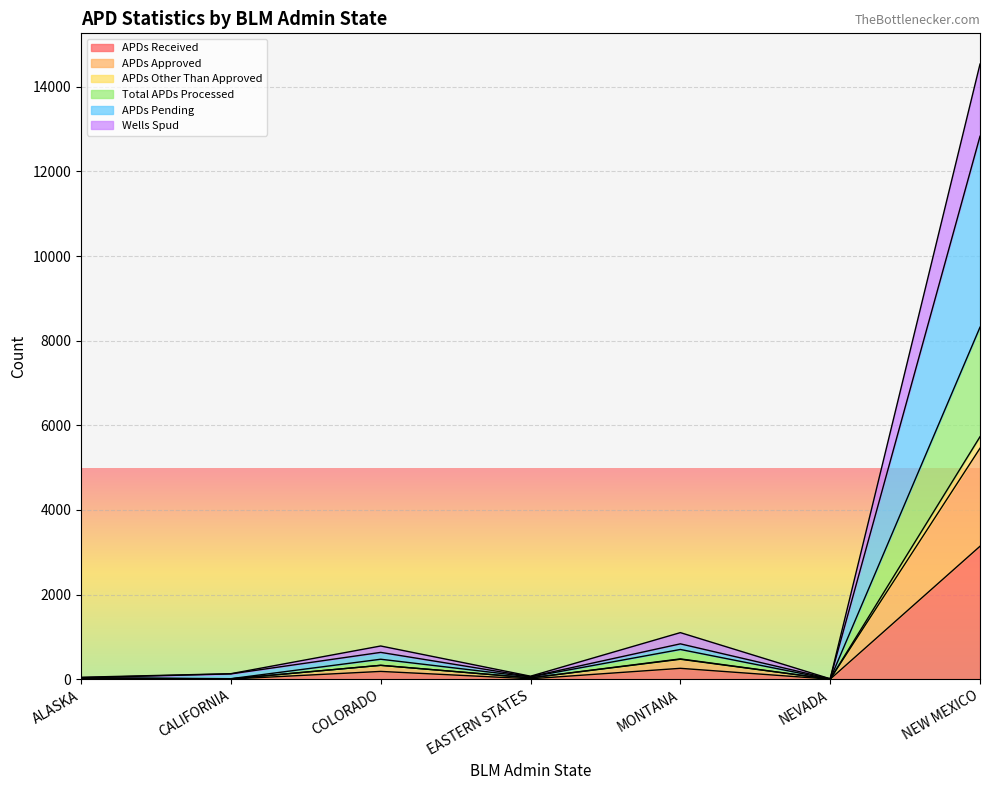

True or false: Total APDs Processed has a value of 27 at EASTERN STATES.

False